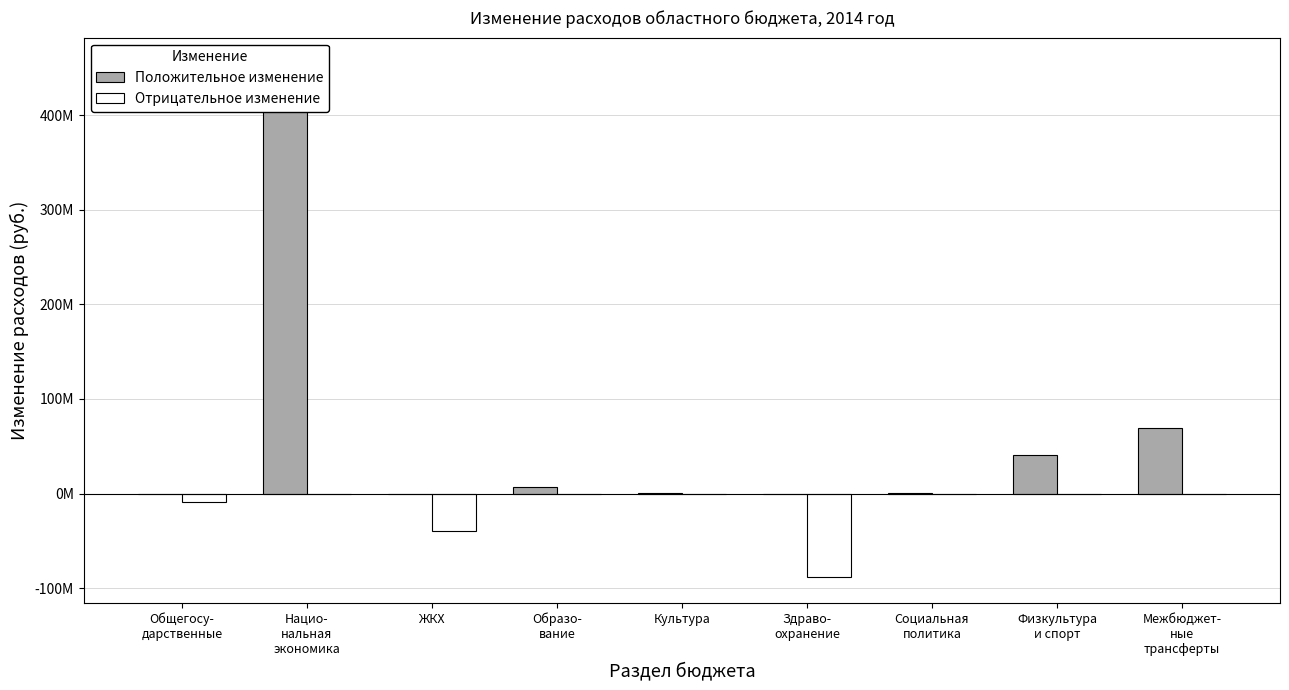

How many bars are there in total?

18